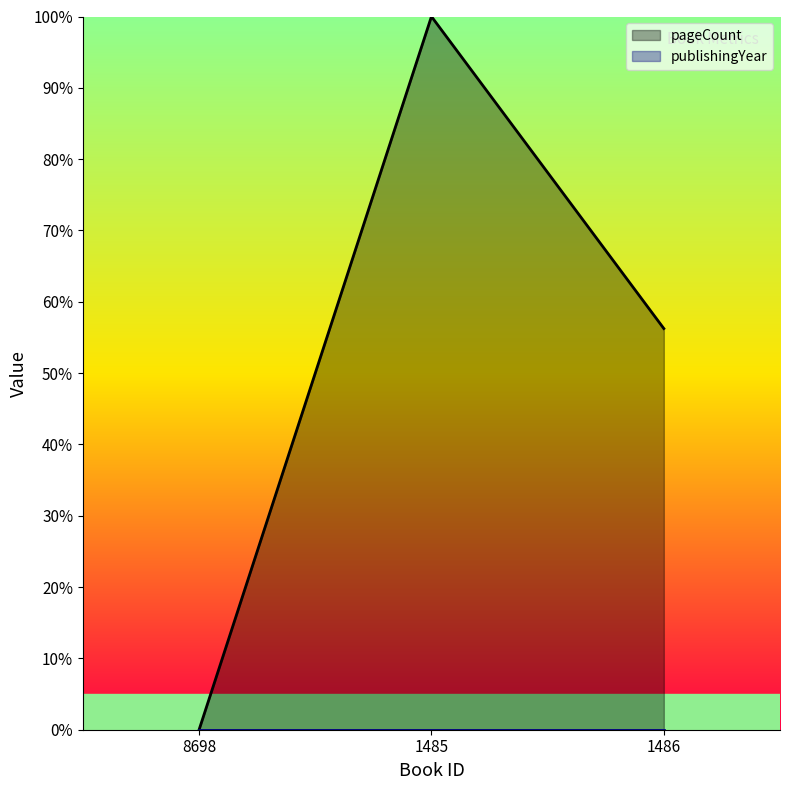

Rank the categories by value from highest to lowest.

1485, 1486, 8698